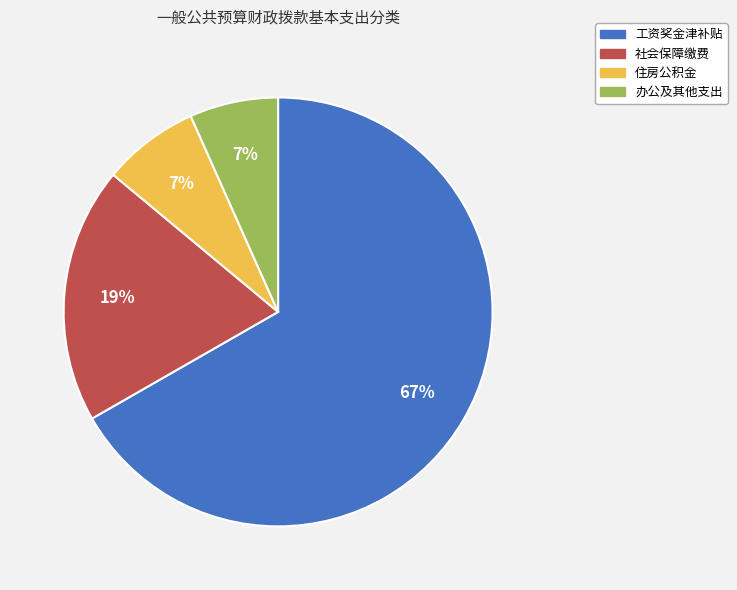

To the nearest percent, what percentage of the pie is 工资奖金津补贴?

67%